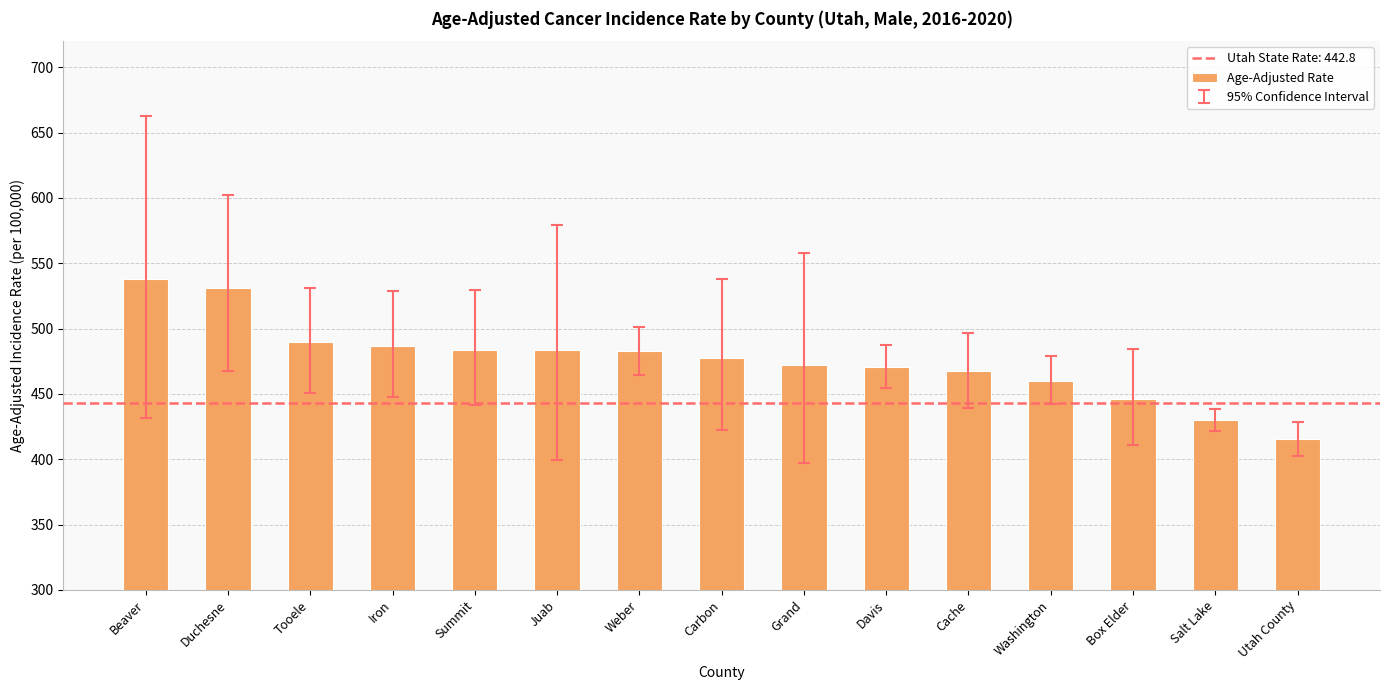

The value at Duchesne is 876.6. True or false?

False